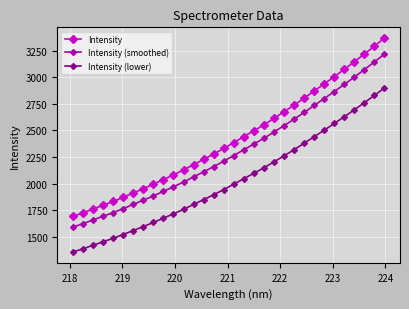

What is the minimum value for Intensity (smoothed)?

1589.9